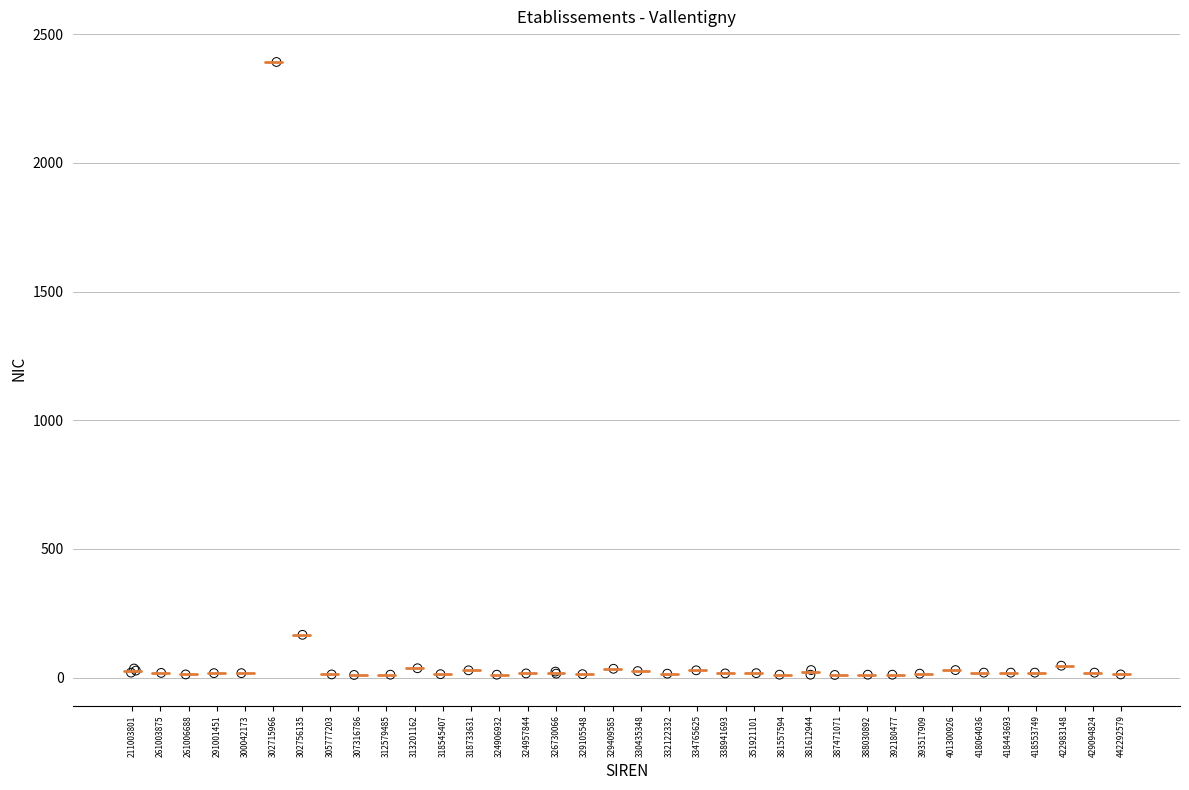

What Y value in the scatter plot is closest to 1201?

166